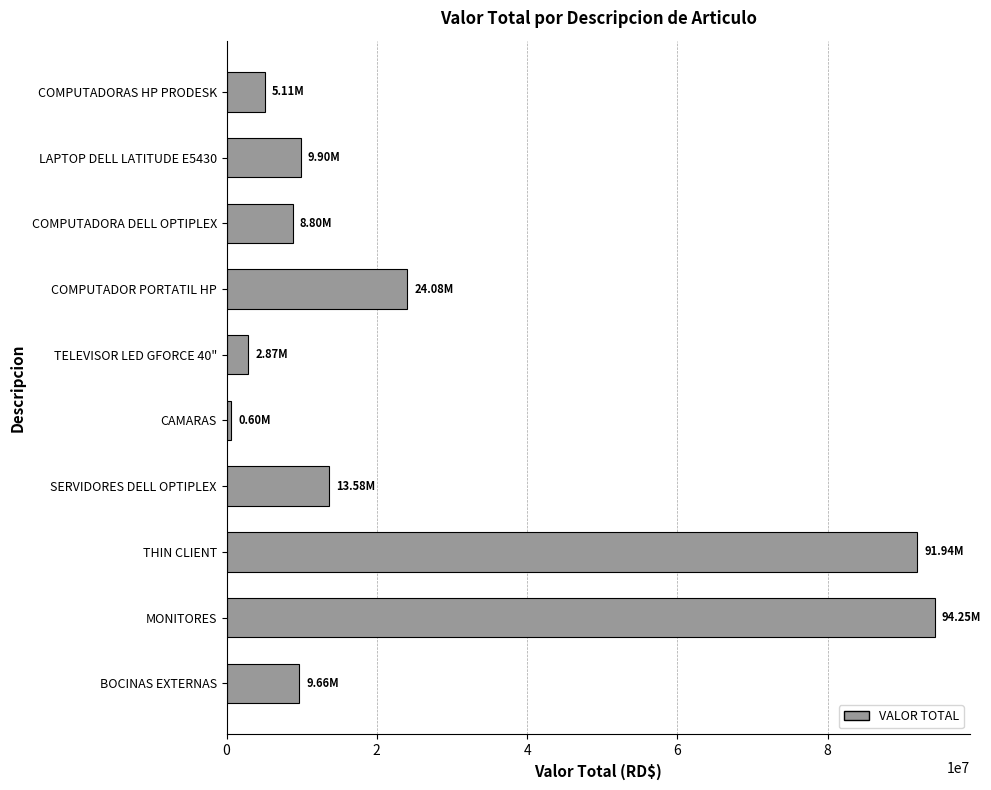

At which label is the value closest to 47423955?

COMPUTADOR PORTATIL HP